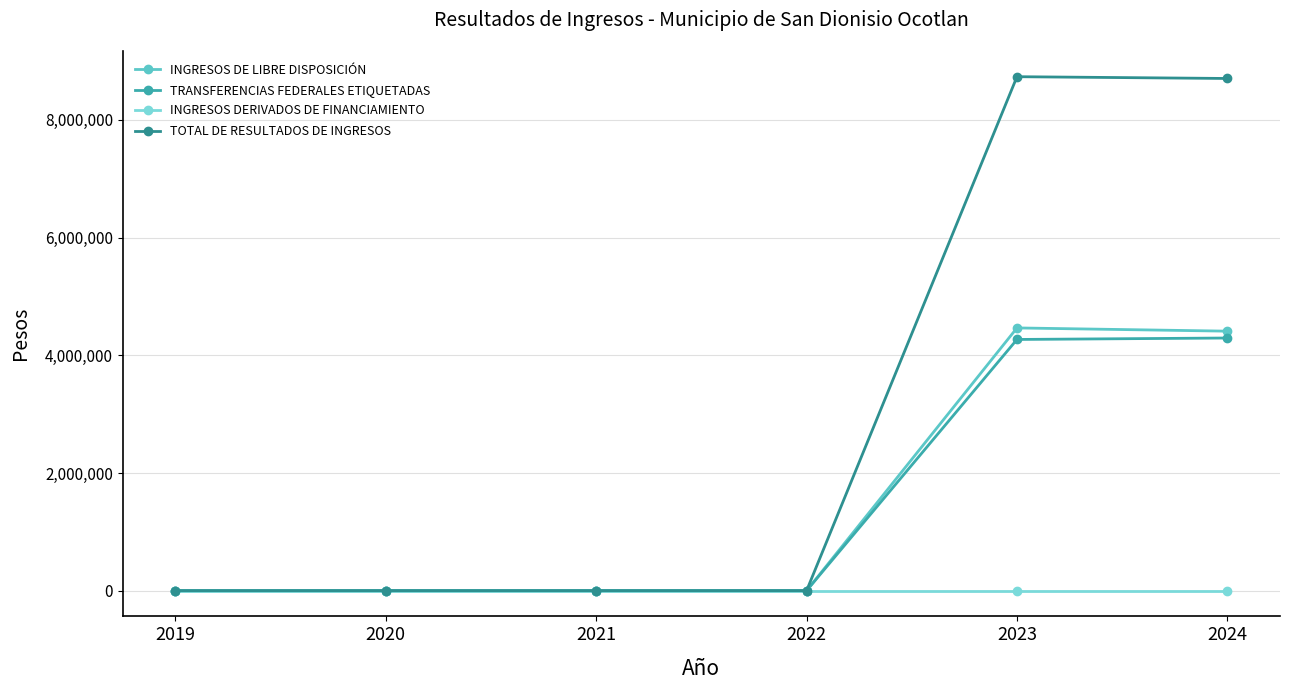

What is the difference between the highest and lowest values at 2023?

8734738.5